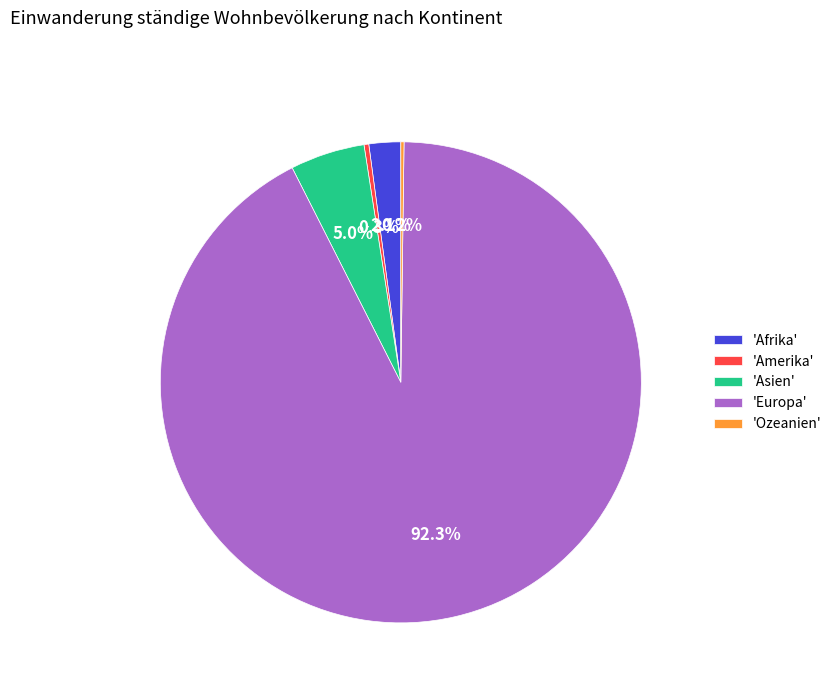

Is the sum of 'Afrika' and 'Asien' greater than half?

No